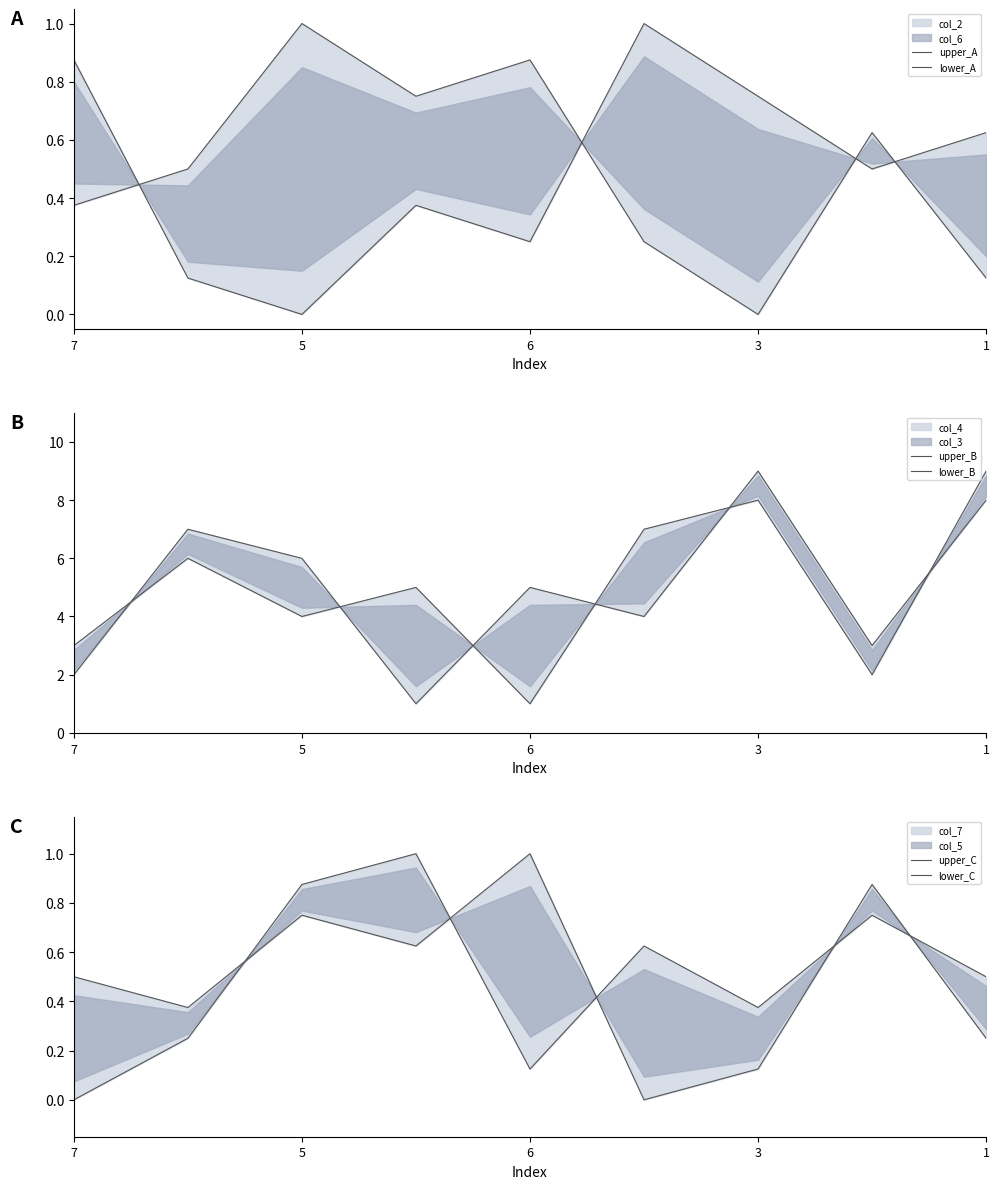

Is the value of upper_C at 6 greater than the value of upper_A at 5?

Yes